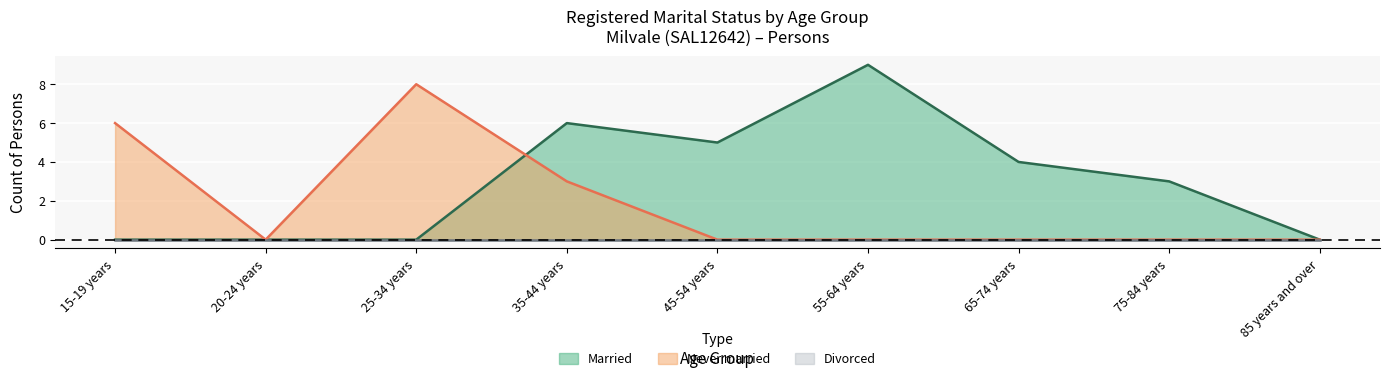

Read the Married value at 55-64 years.

9